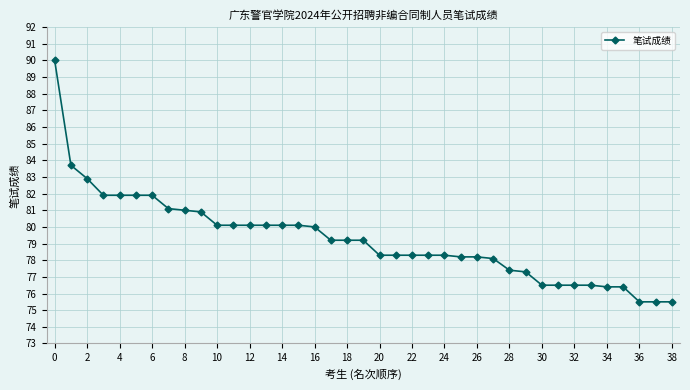

What is the difference between the maximum and minimum values?

14.5